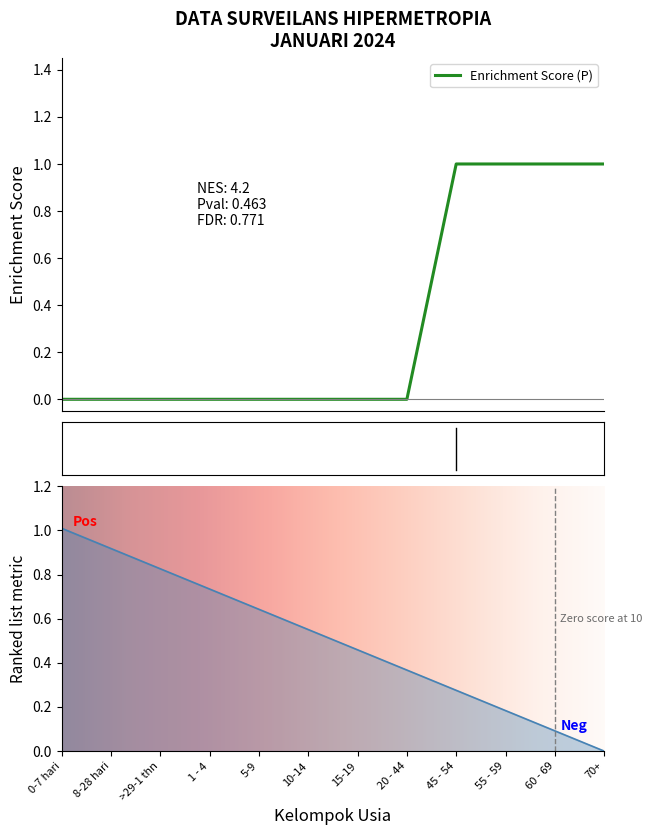

Which category has the highest value across all series?

45 - 54